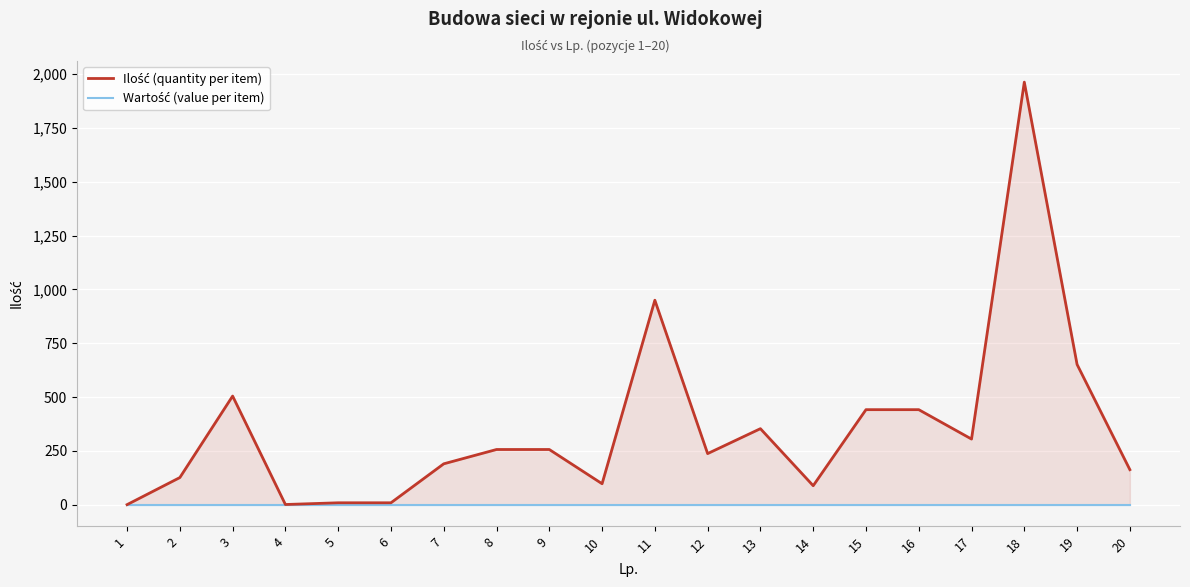

True or false: Ilość (quantity per item) and Wartość (value per item) intersect in this chart.

False